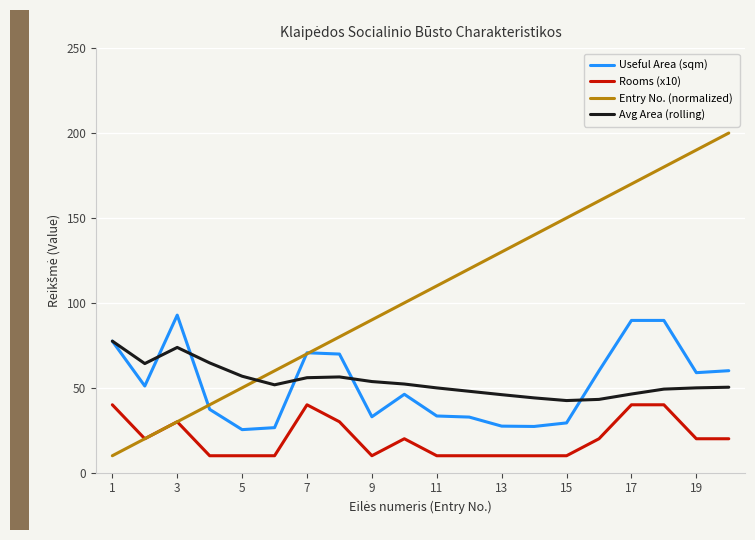

Which series has the largest total across all categories?

Entry No. (normalized)